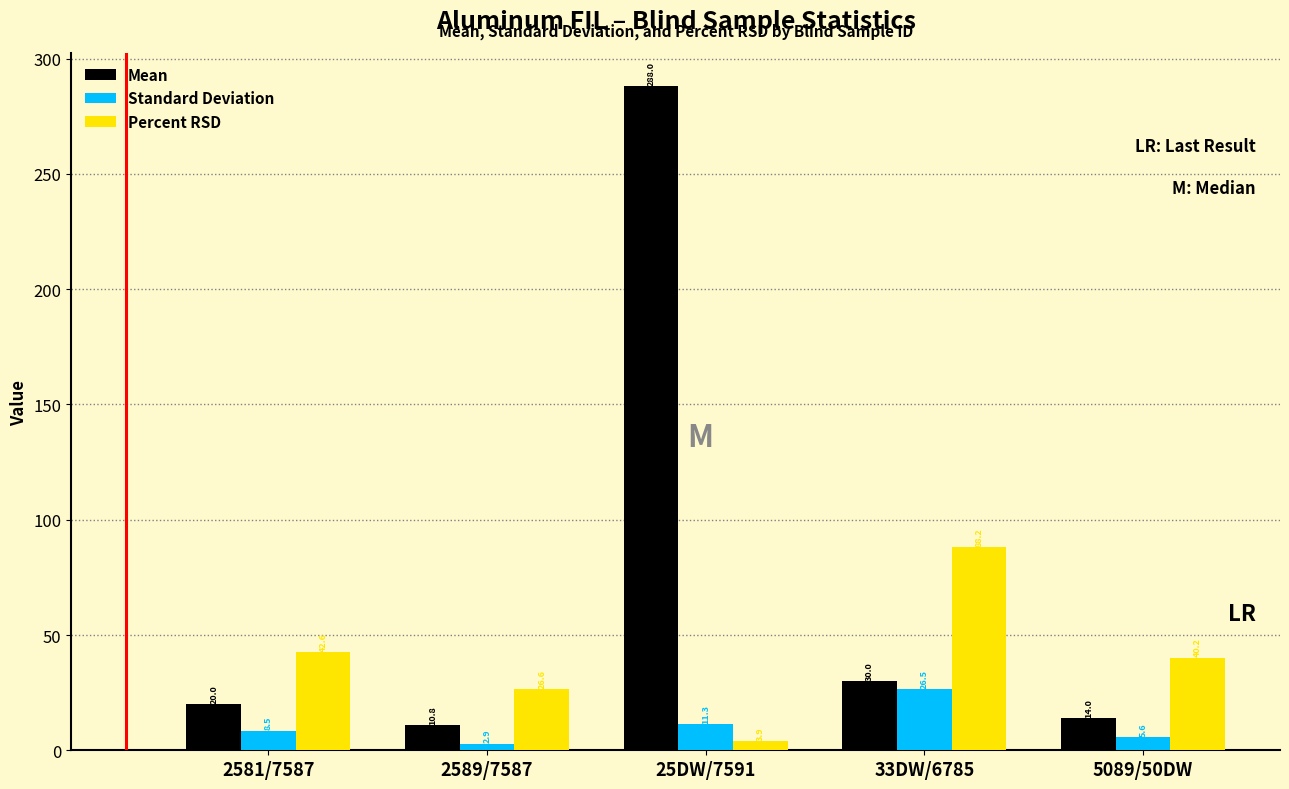

What position from the right is 2589/7587?

4